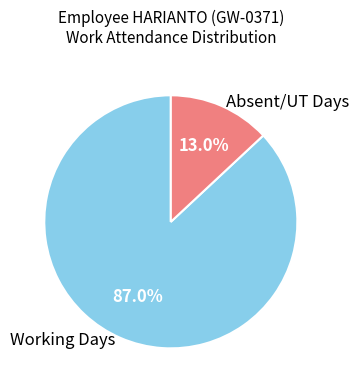

Is the sum of Absent/UT Days and Working Days greater than half?

Yes